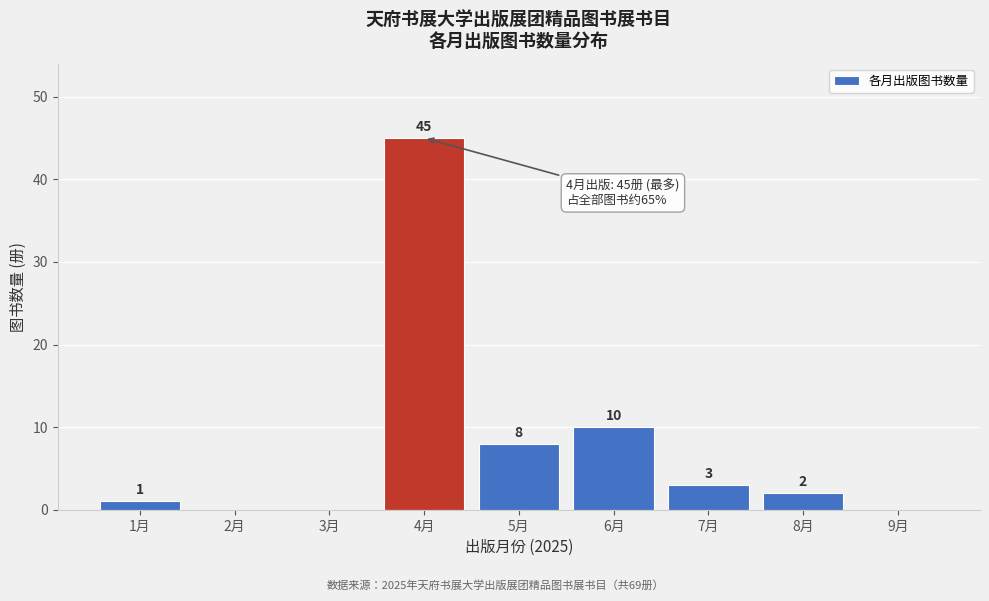

Reading left to right, transcribe all the data shown in this chart.

1月=1	2月=0	3月=0	4月=45	5月=8	6月=10	7月=3	8月=2	9月=0